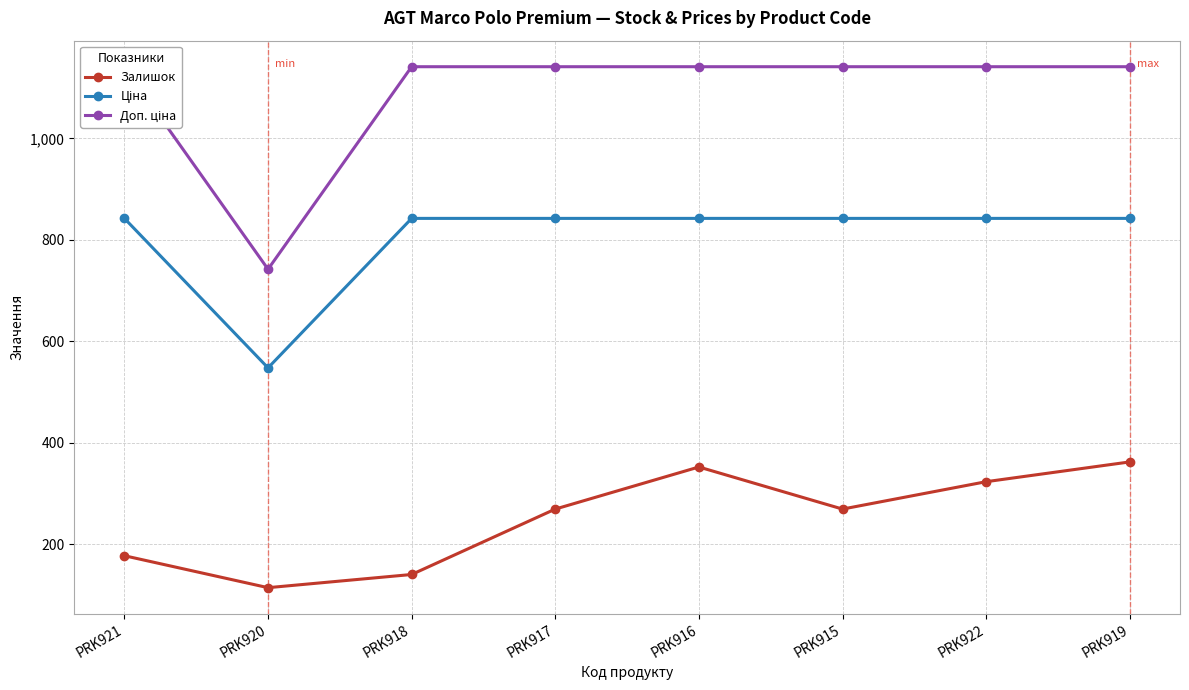

At which label does Доп. ціна reach its minimum?

PRK920